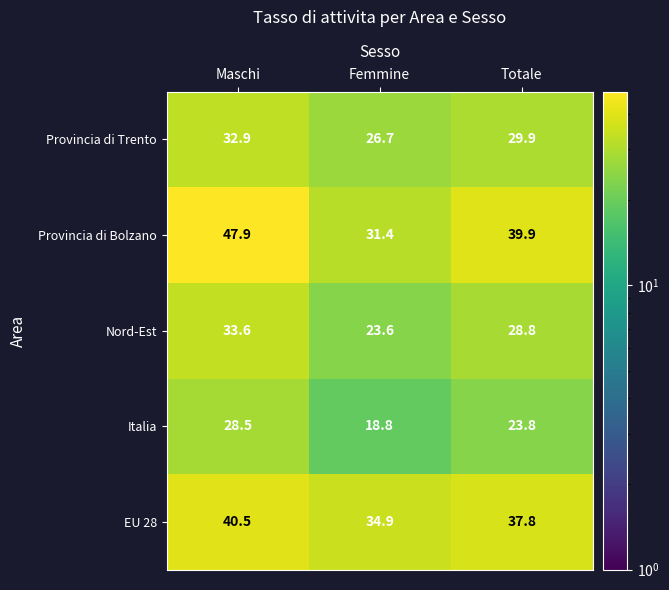

Reading left to right, what are all the values shown in this chart?

Provincia di Trento: Maschi=32.9	Femmine=26.7	Totale=29.9
Provincia di Bolzano: Maschi=47.9	Femmine=31.4	Totale=39.9
Nord-Est: Maschi=33.6	Femmine=23.6	Totale=28.8
Italia: Maschi=28.5	Femmine=18.8	Totale=23.8
EU 28: Maschi=40.5	Femmine=34.9	Totale=37.8